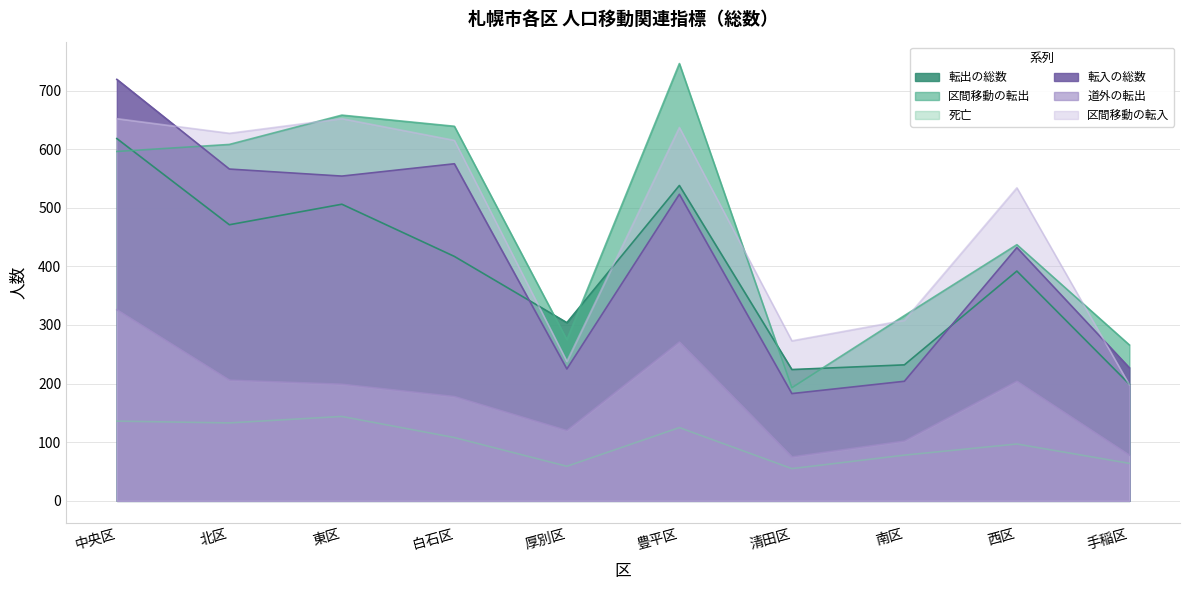

What is the average value of the 区間移動の転入 series?

473